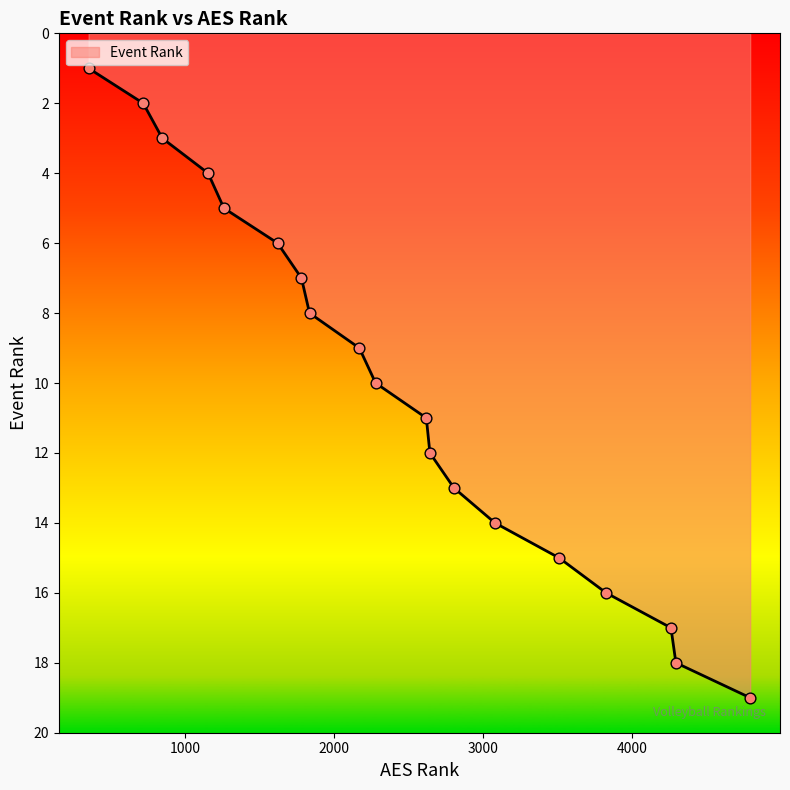

What is the maximum value shown in the chart?

19